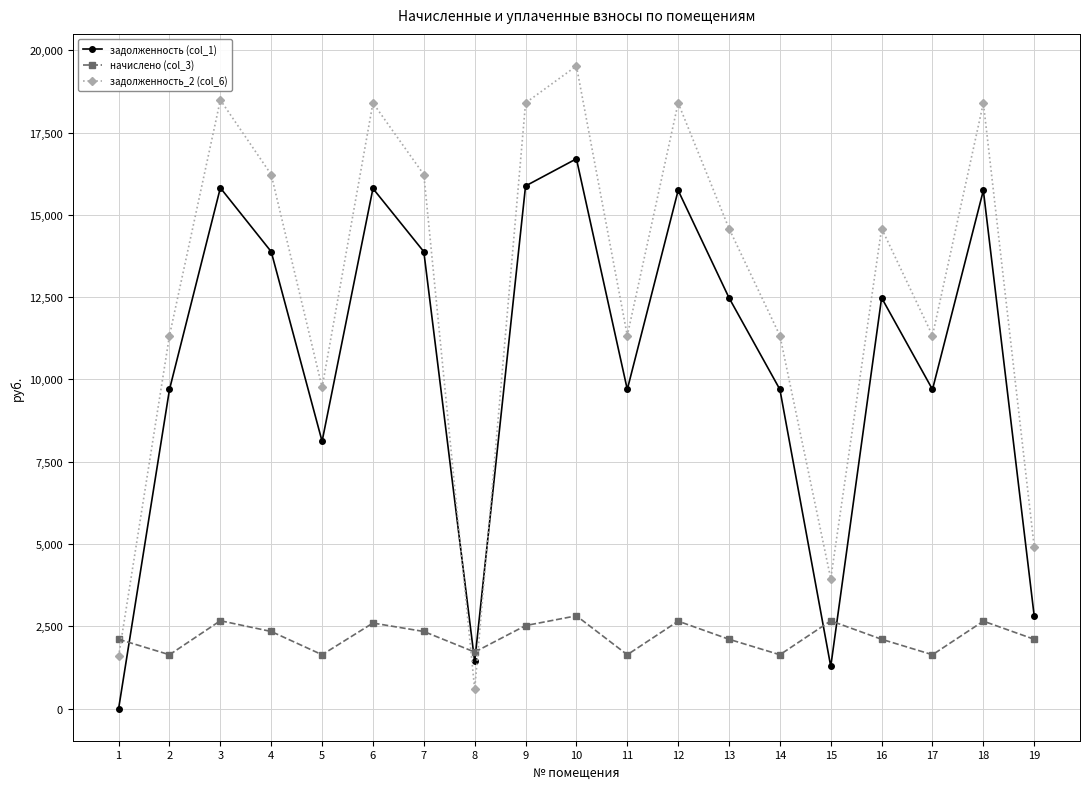

True or false: задолженность (col_1) has a value of 3463.7 at 6.

False